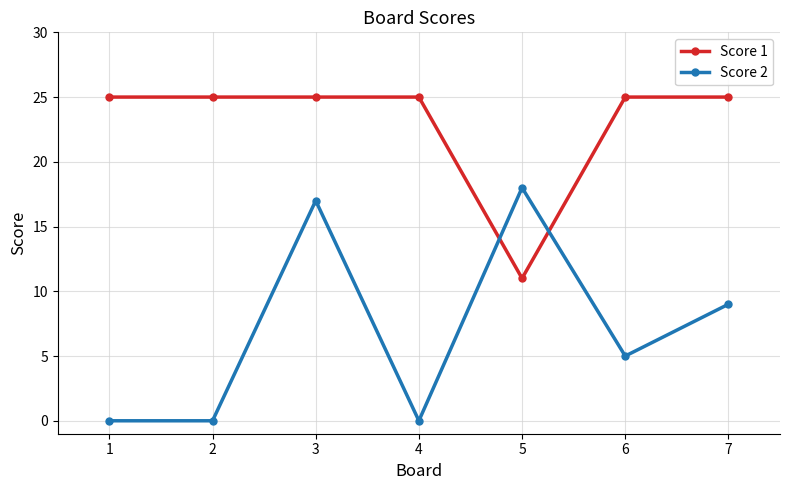

True or false: Score 2 has more than 0 interior local peaks.

True